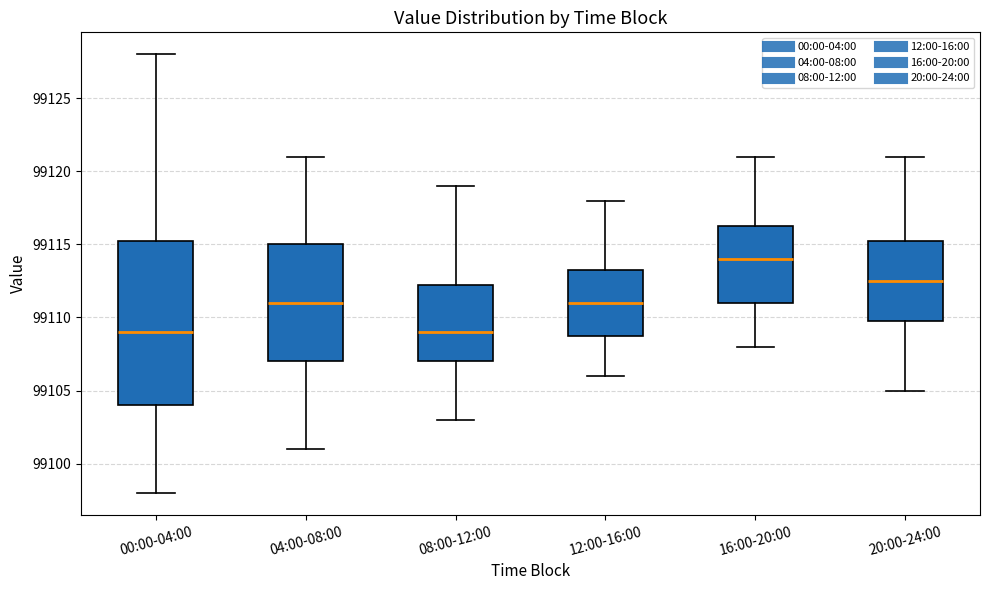

Where does the upper whisker of the box for 04:00-08:00 end on the y-axis? The values are not printed on the chart, so give them approximately, as read against the axis.

99121.0